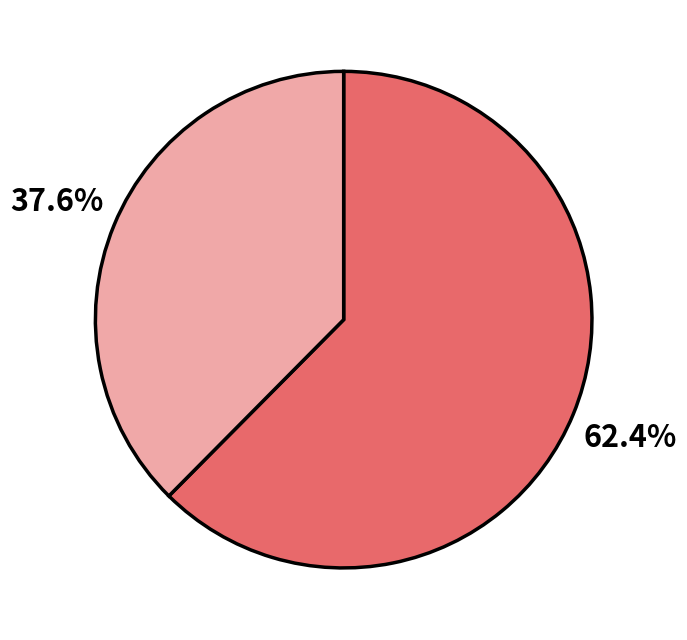

Is there a majority slice in this chart?

Yes